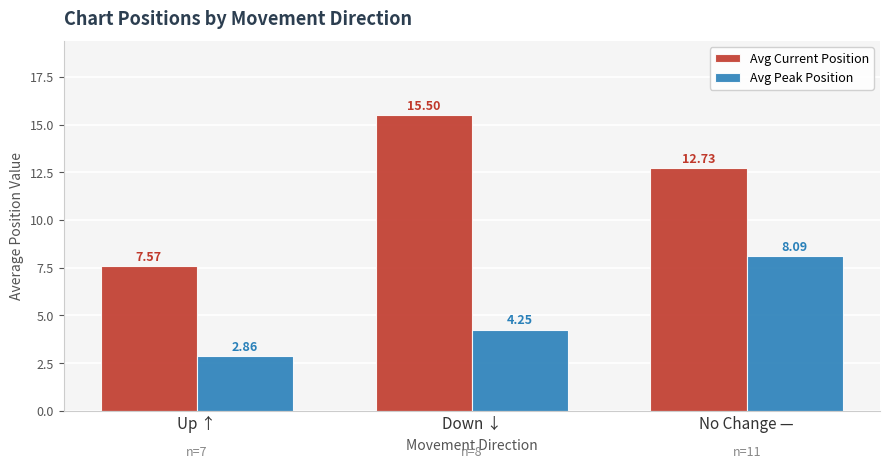

Count the number of categories in the chart.

3